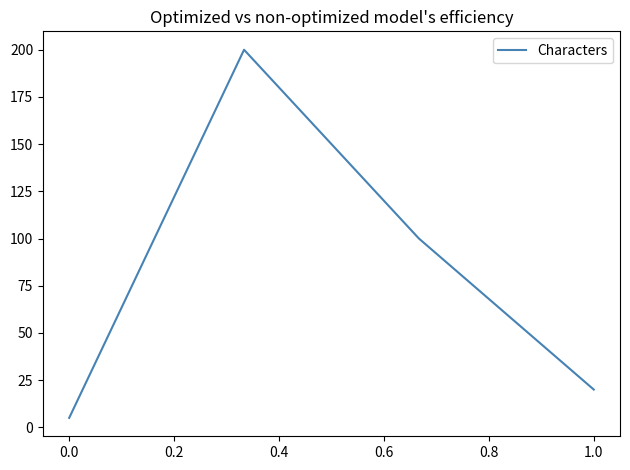

What is the smallest value displayed?

5